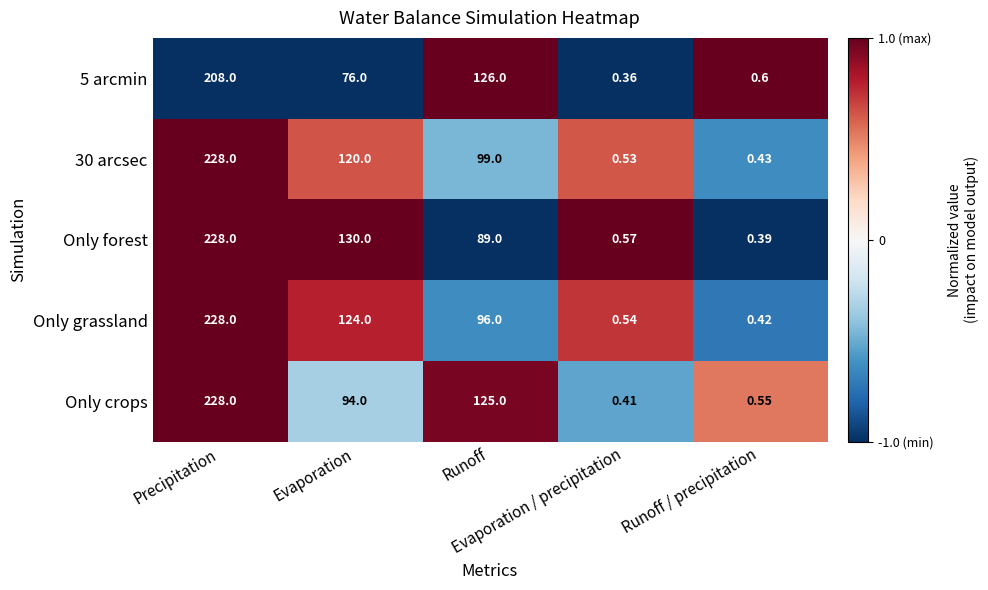

Count the number of categories in the chart.

5